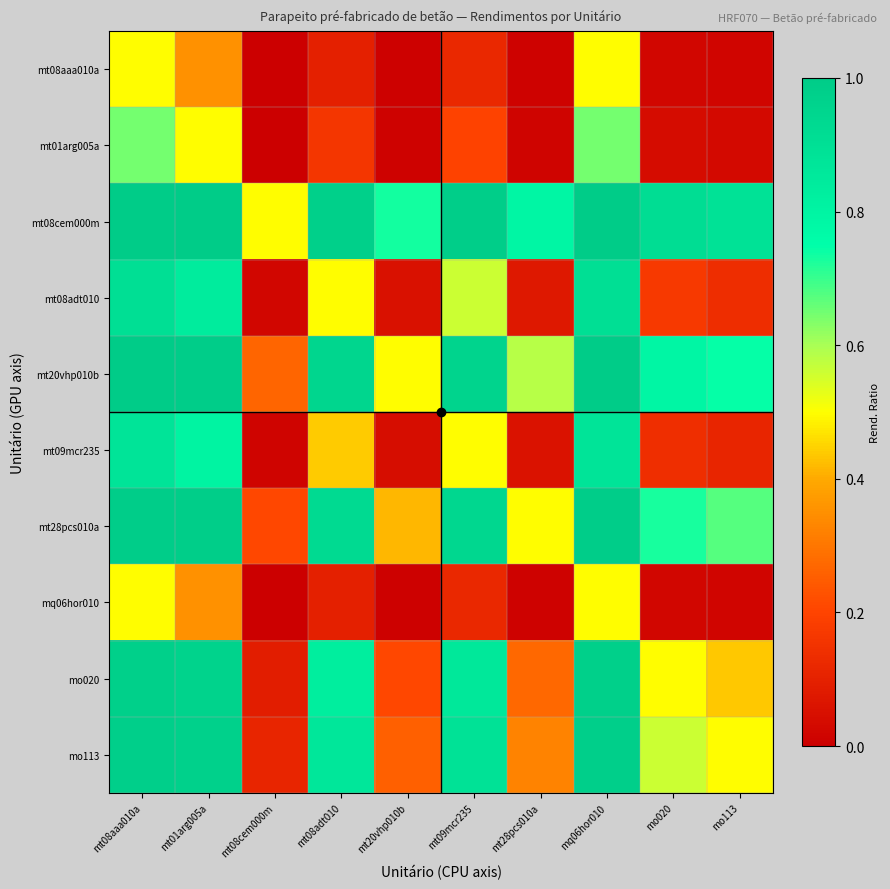

Between mo113 and mt08cem000m, which is larger?

mo113